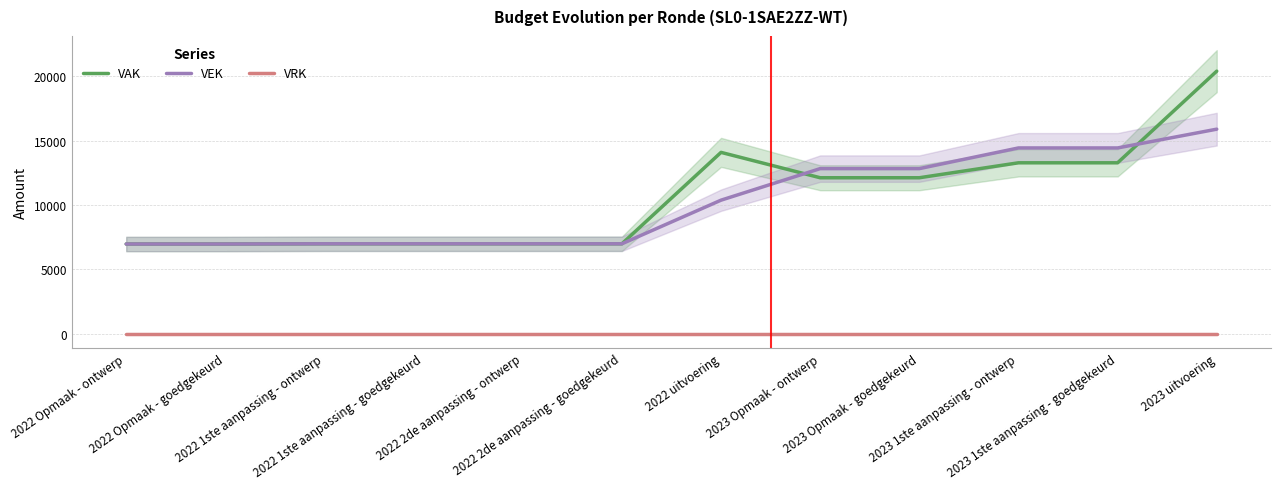

What is the difference between the highest and lowest values at 2022 1ste aanpassing - goedgekeurd?

6994